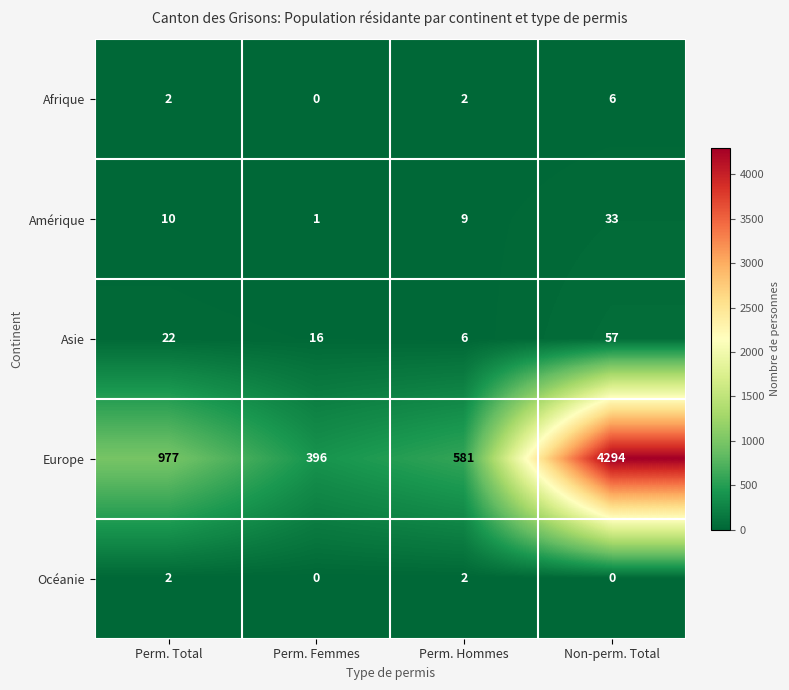

What is the total value across all series at Perm. Hommes?

600